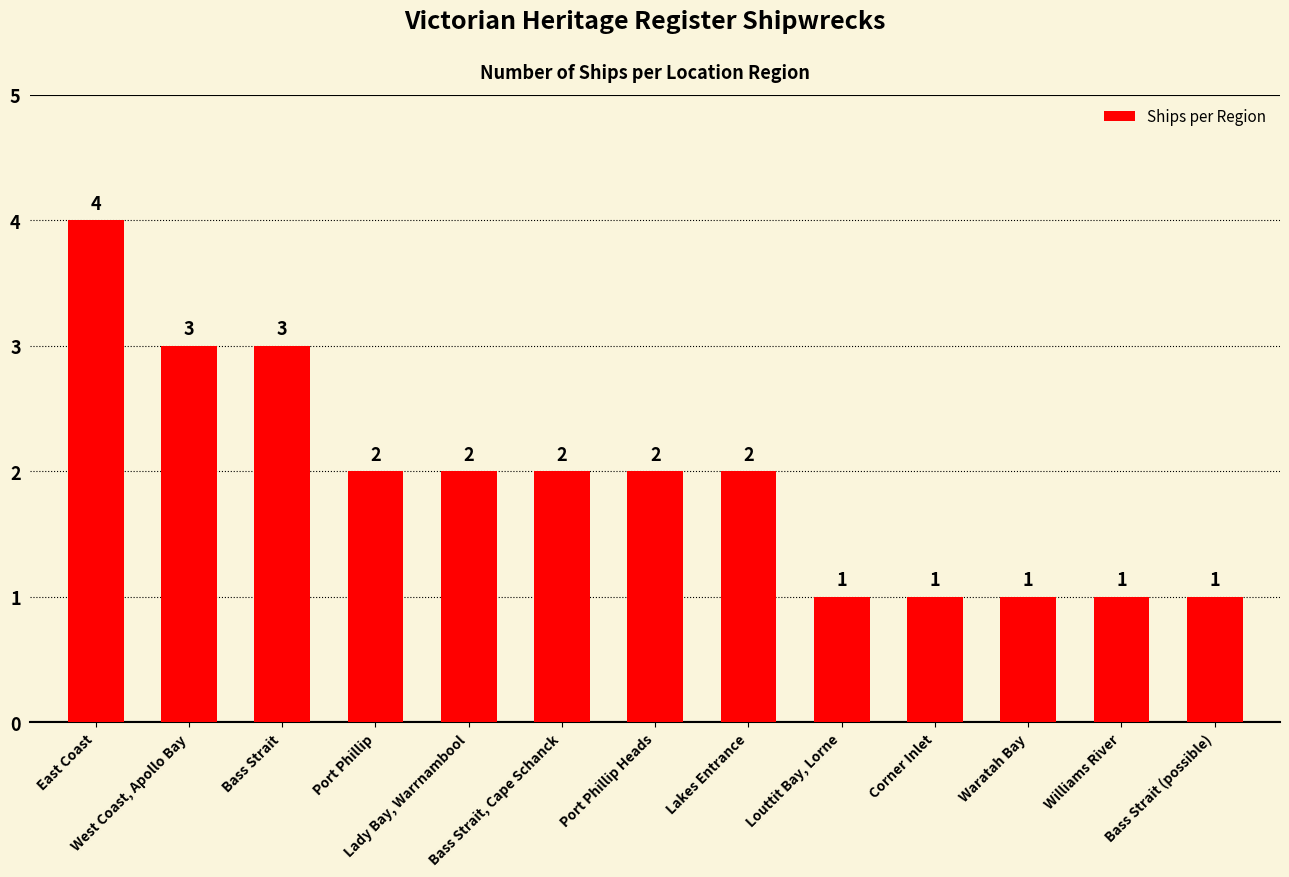

How many data points does each series have?

13